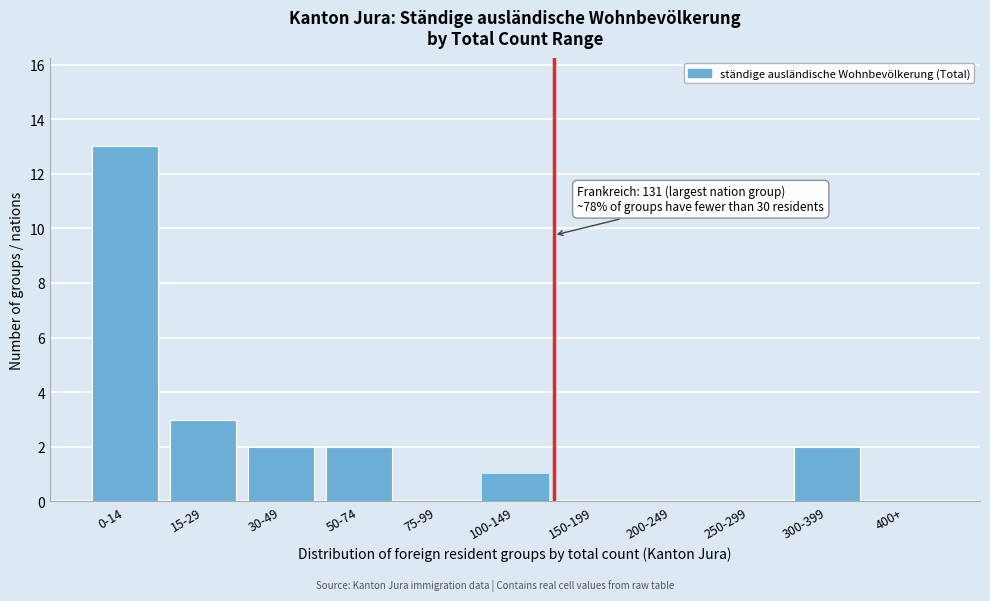

Reading right to left, extract all data points from this chart.

400+=0	300-399=2	250-299=0	200-249=0	150-199=0	100-149=1	75-99=0	50-74=2	30-49=2	15-29=3	0-14=13